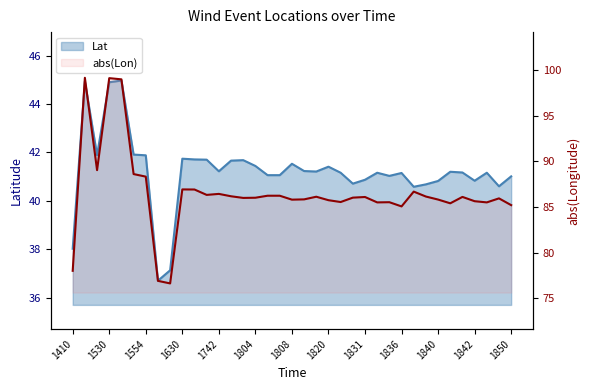

What is the maximum value shown in the chart?

99.1